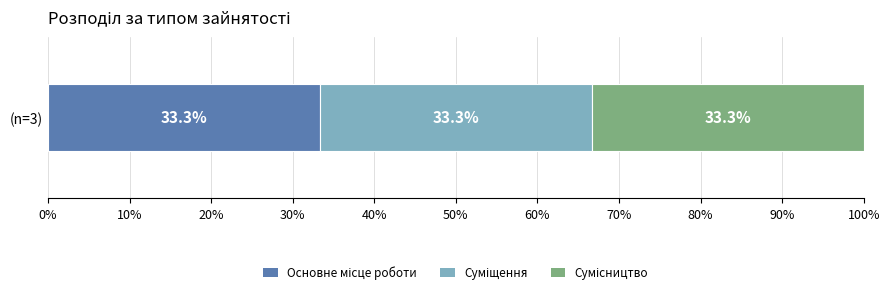

At which category does the chart reach its minimum across all series?

Основне місце роботи